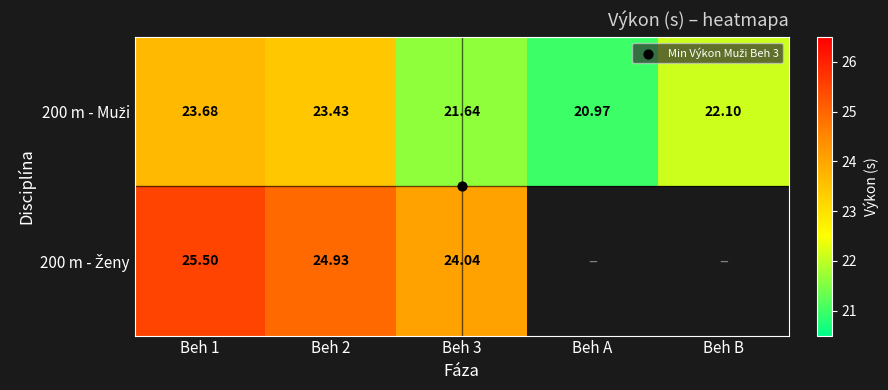

True or false: 200 m - Muži has a value of 21.0 at Beh A.

True